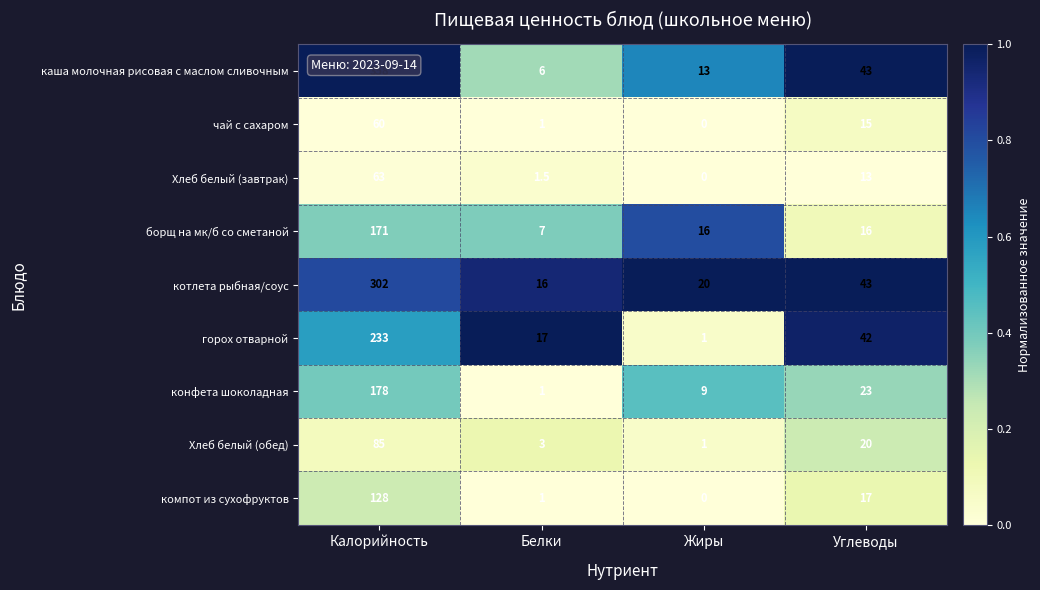

List the series in order of their peak value, highest first.

каша молочная рисовая с маслом сливочным, котлета рыбная/соус, горох отварной, конфета шоколадная, борщ на мк/б со сметаной, компот из сухофруктов, Хлеб белый (обед), Хлеб белый (завтрак), чай с сахаром